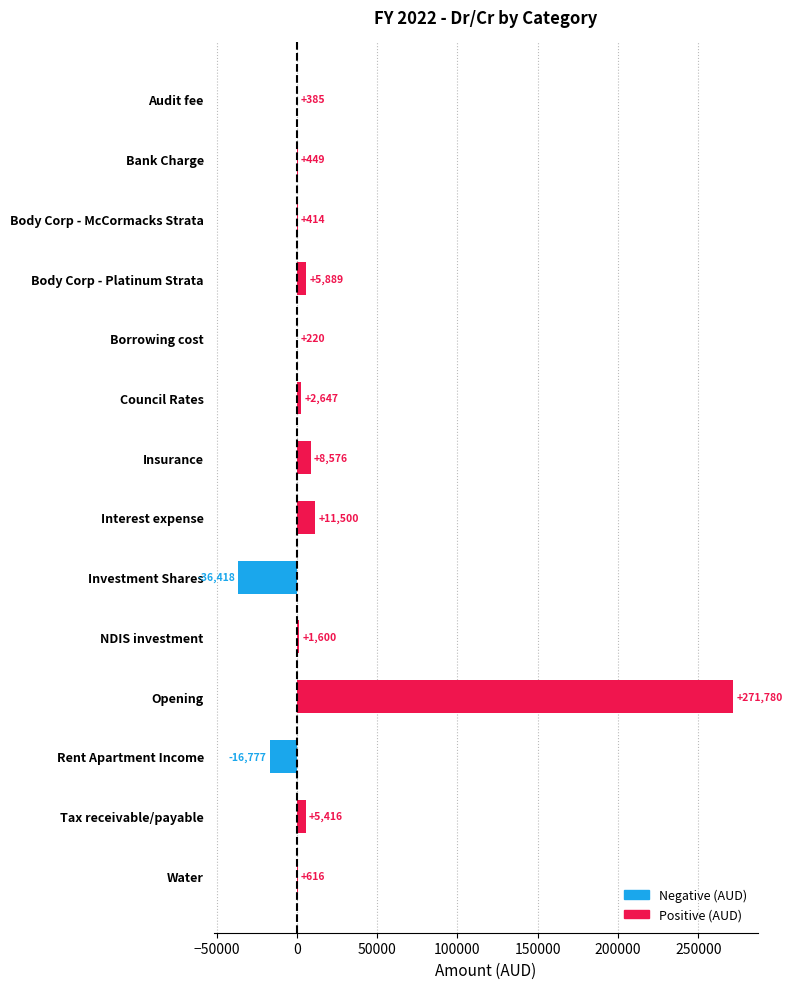

What is the label of the 10th bar from the right?

Borrowing cost